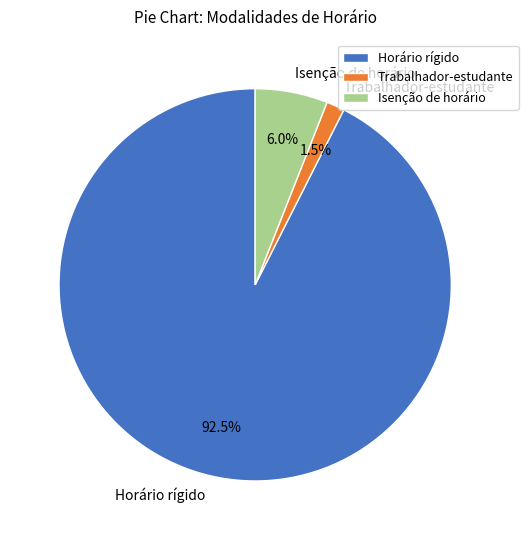

Between Horário rígido and Trabalhador-estudante, which is larger?

Horário rígido